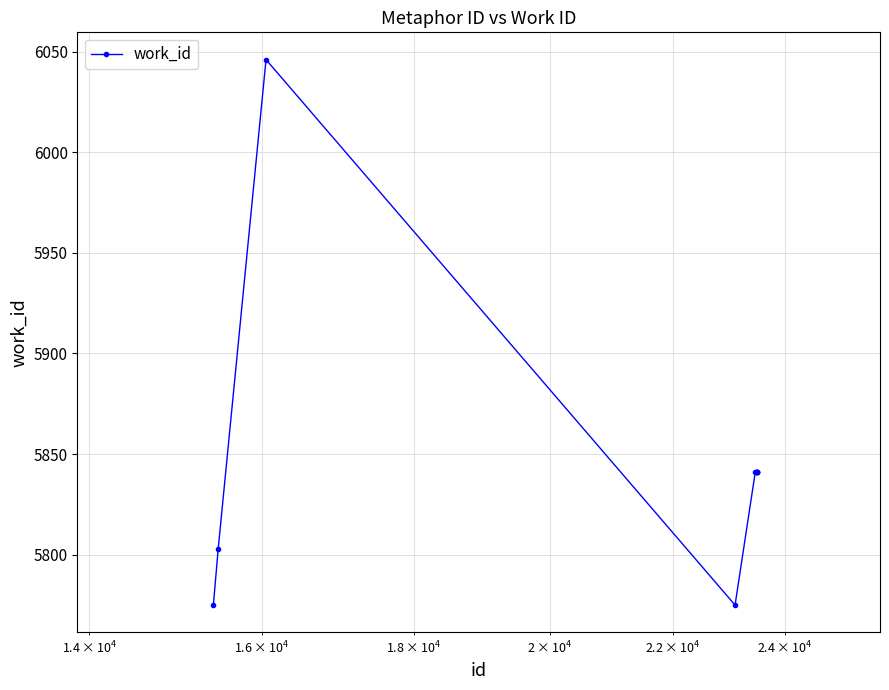

How many lines are shown in the chart?

1